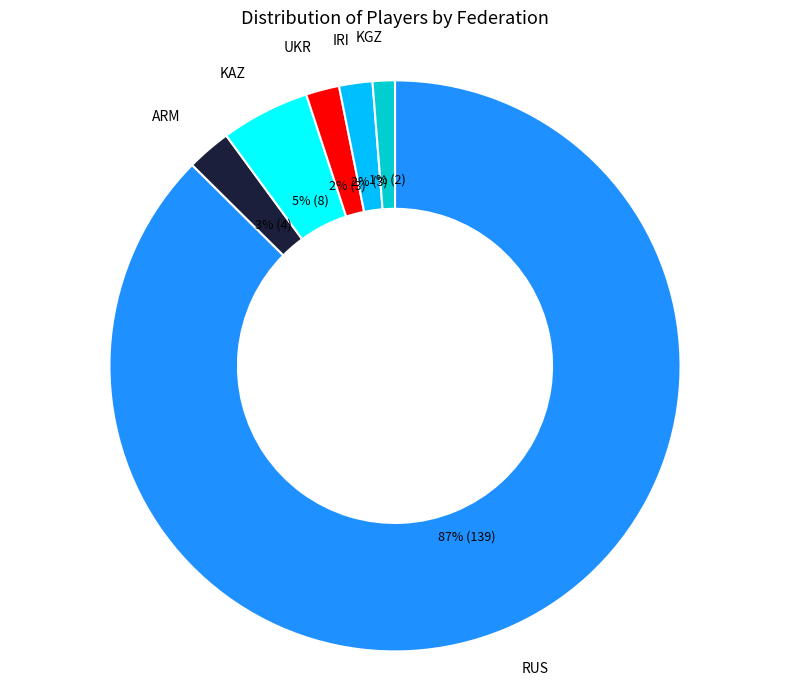

What is the largest slice in the pie chart?

RUS